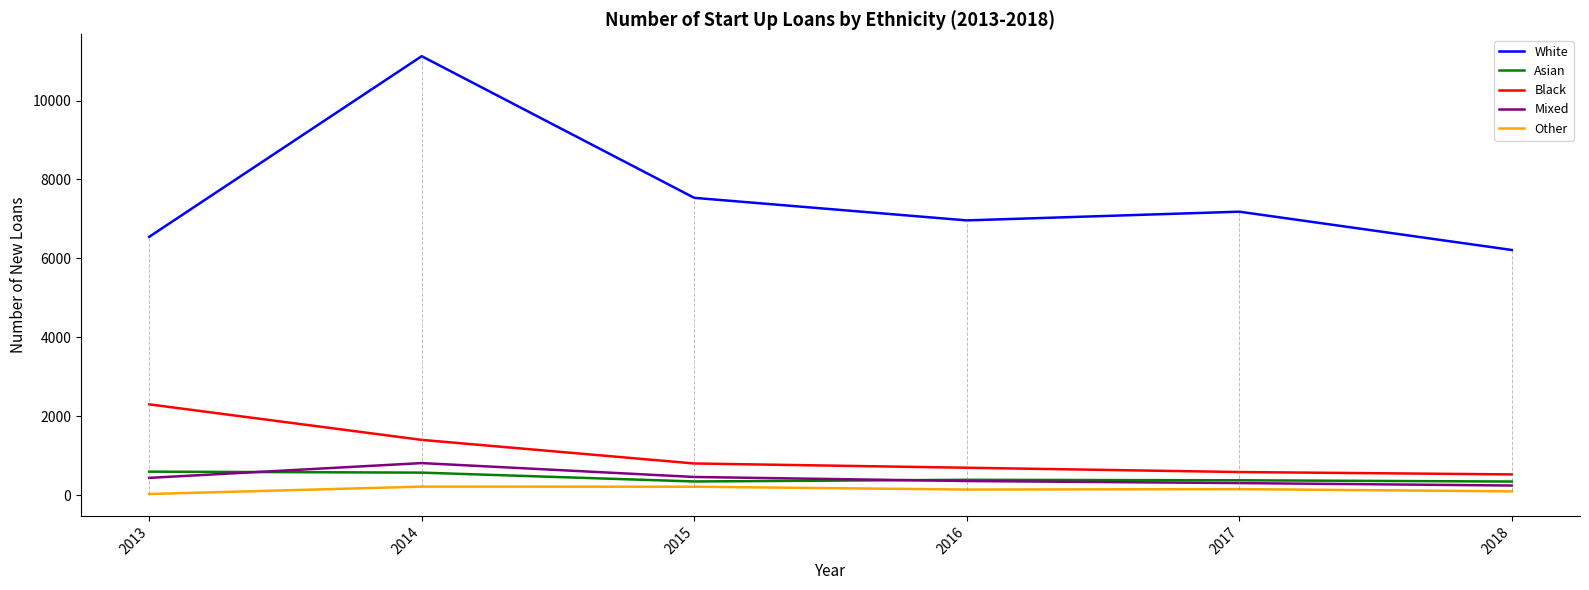

Which has a higher value, 2018 or 2016?

2016